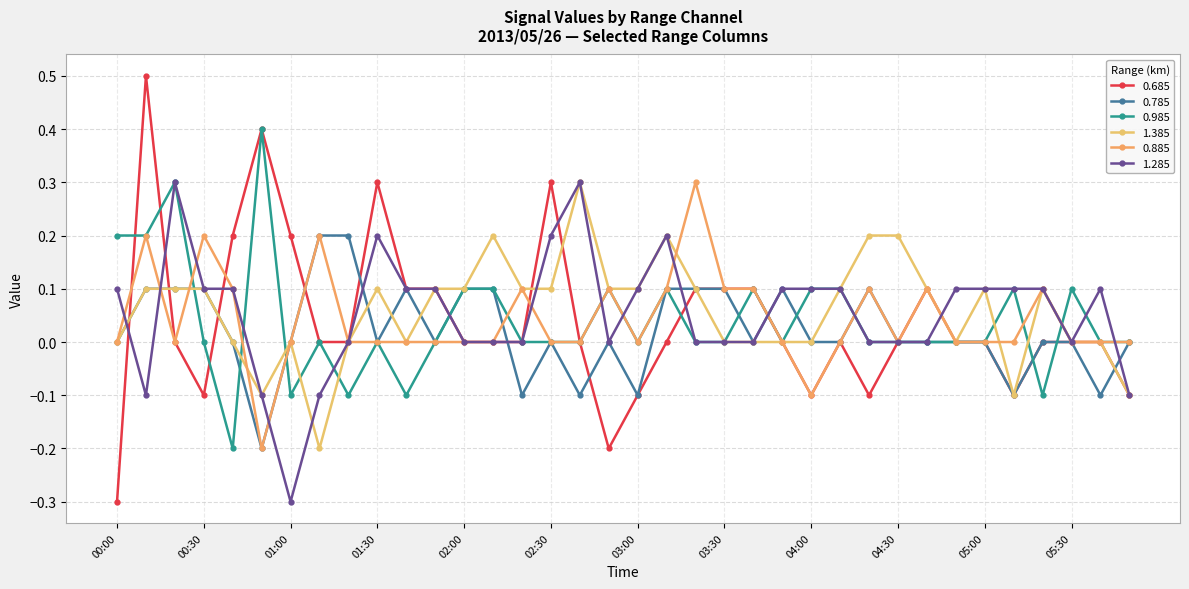

Does the chart have visible grid lines?

Yes